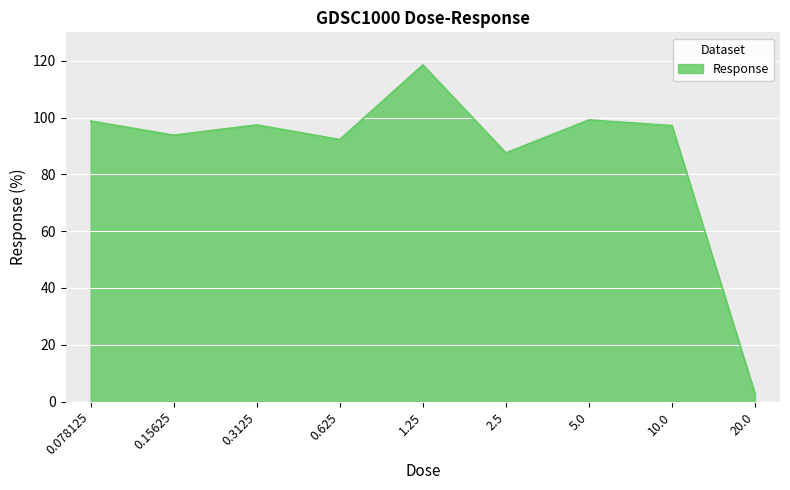

Which has a higher value, 0.15625 or 0.3125?

0.3125